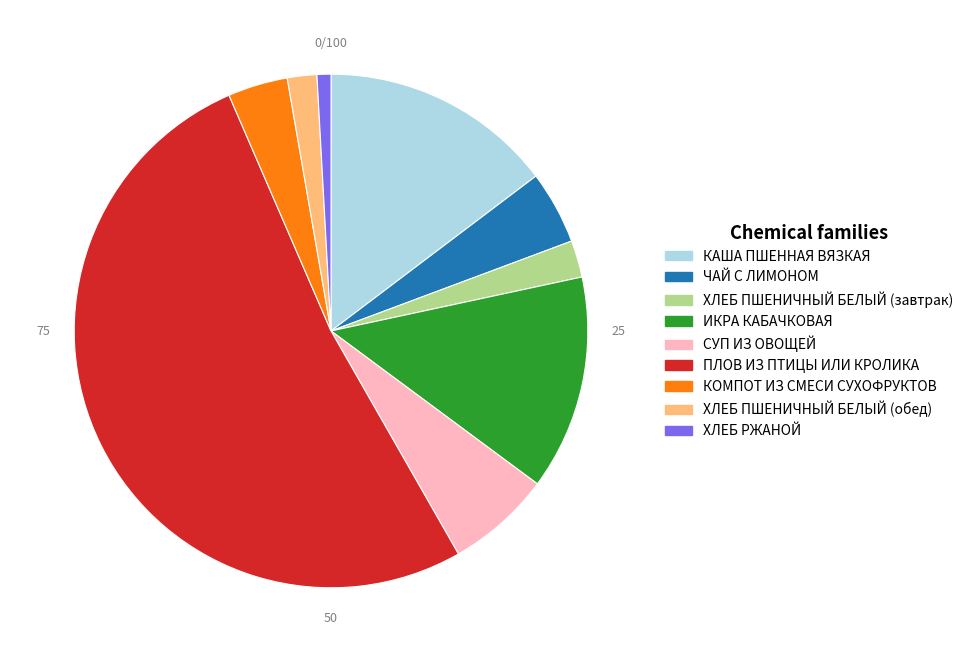

True or false: ИКРА КАБАЧКОВАЯ accounts for 27% of the total.

False